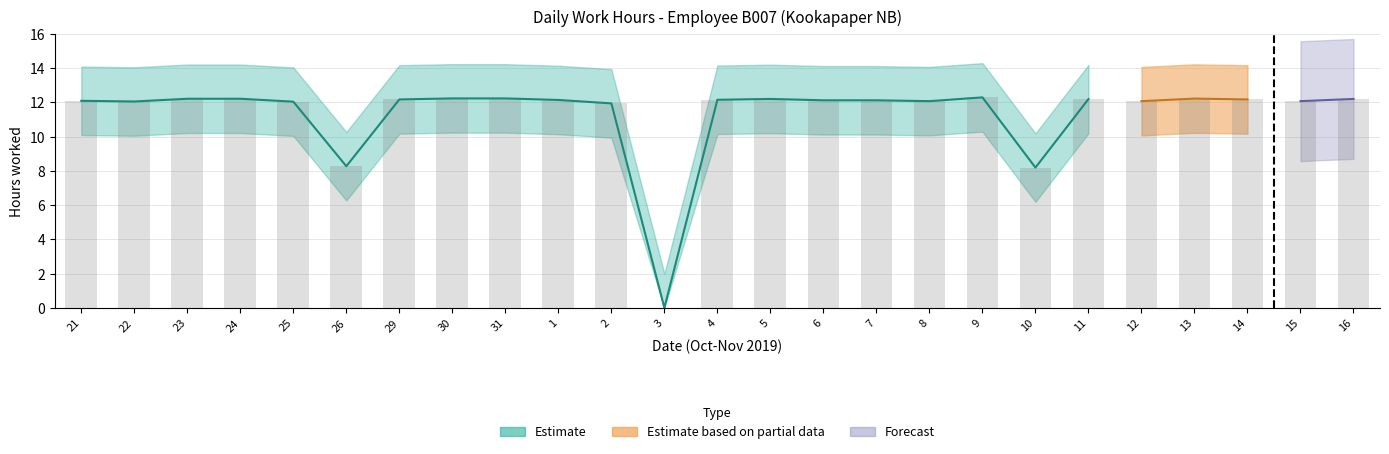

Reading left to right, transcribe all the data shown in this chart.

21=12.1	22=12.1	23=12.2	24=12.2	25=12.0	26=8.3	29=12.2	30=12.2	31=12.2	1=12.1	2=11.9	3=0.0	4=12.2	5=12.2	6=12.1	7=12.1	8=12.1	9=12.3	10=8.2	11=12.2	12=12.1	13=12.2	14=12.2	15=12.1	16=12.2